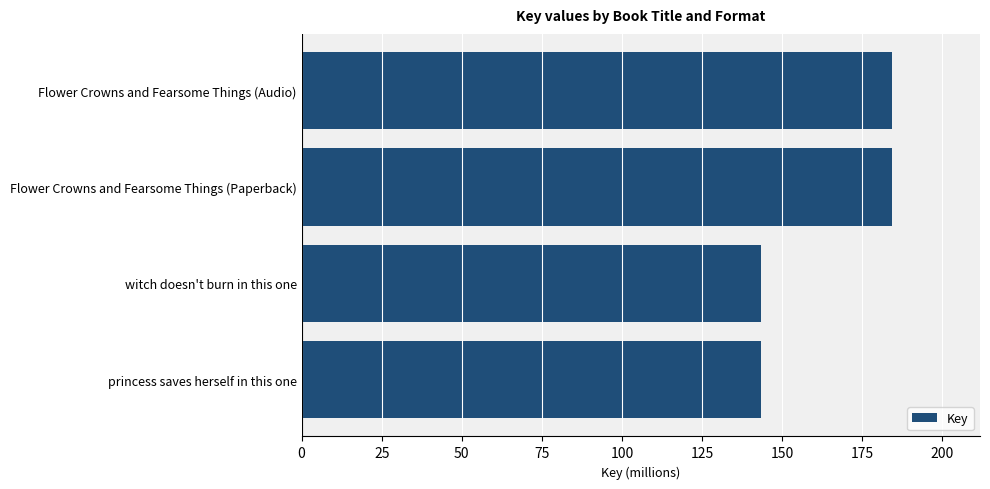

What is the average value?

163.7